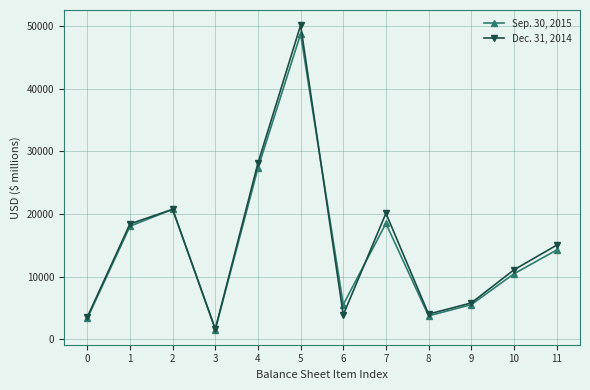

How many interior local peaks does the Dec. 31, 2014 series have?

3